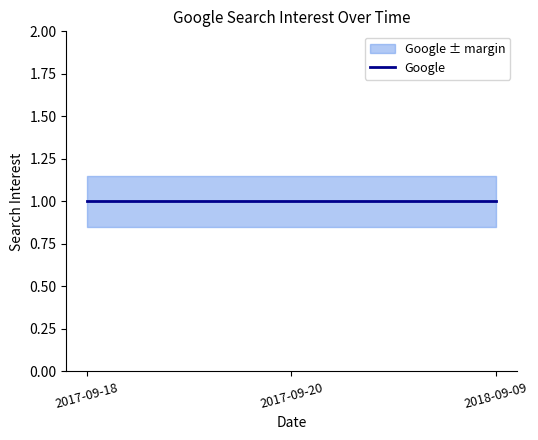

What is the label of the 1st point from the left?

2017-09-18